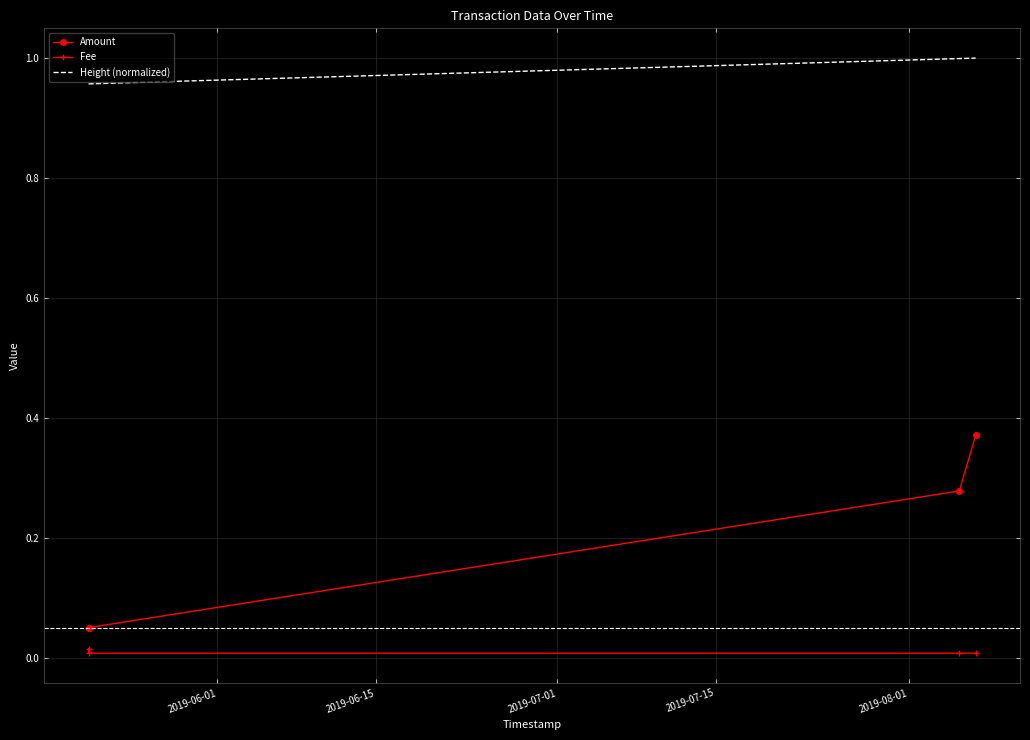

True or false: Height (normalized) and Amount cross at least once.

False